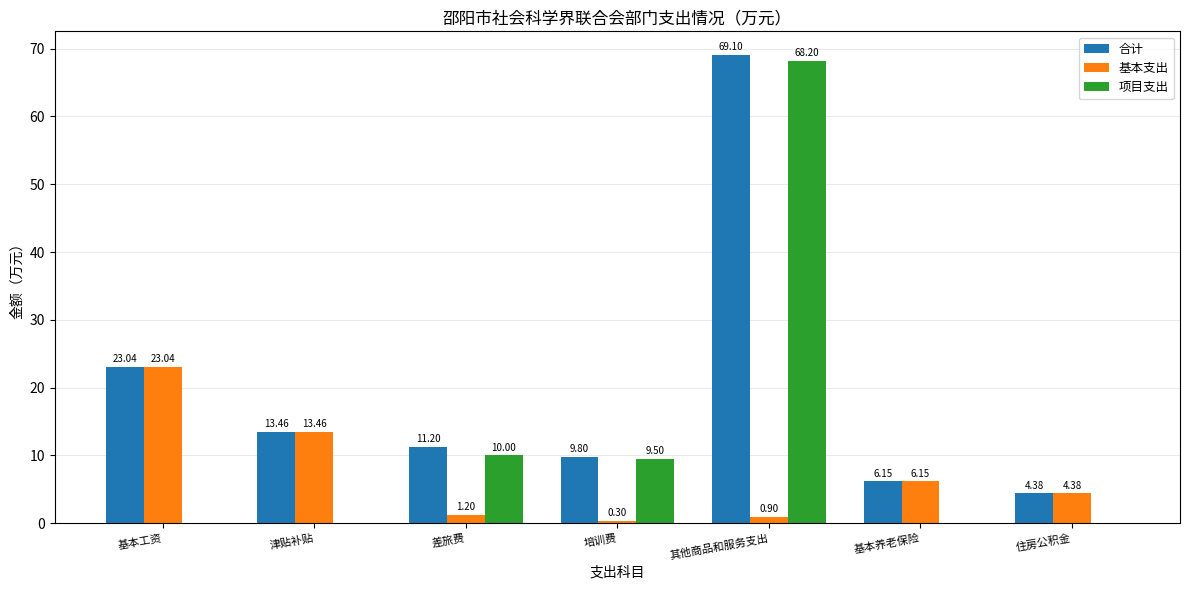

Read the 基本支出 value at 其他商品和服务支出.

0.9